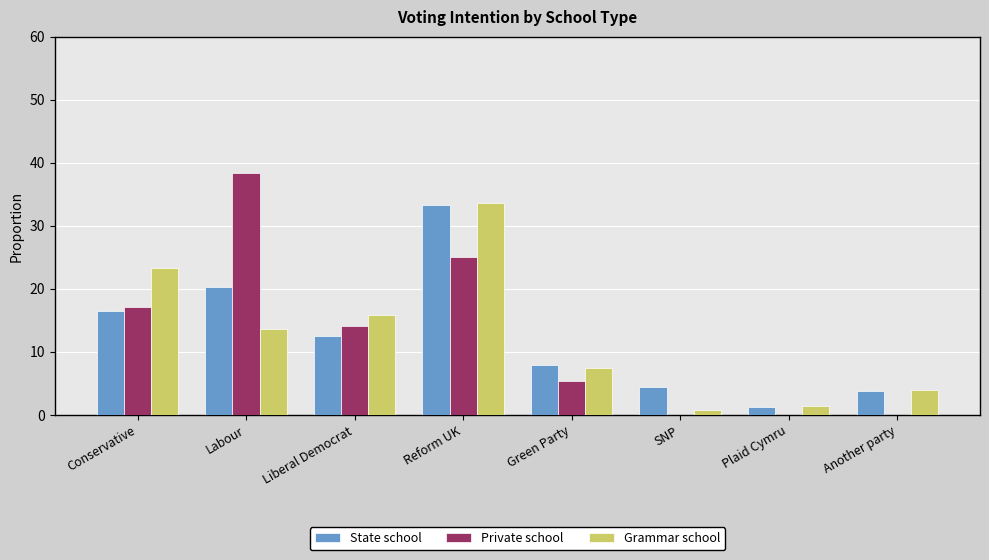

What is the total value across all series at SNP?

5.3